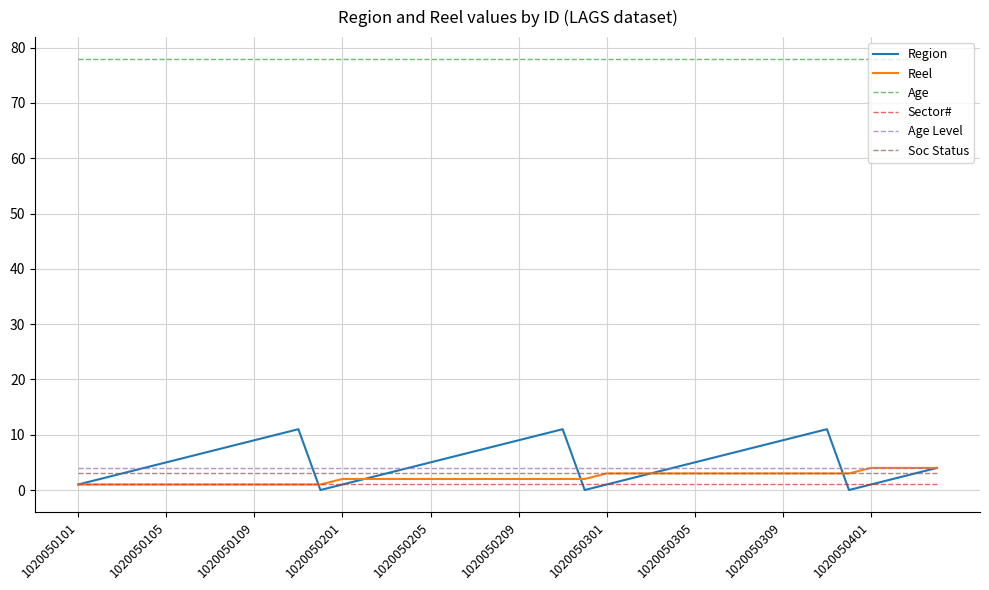

Which series has the widest spread of values?

Region